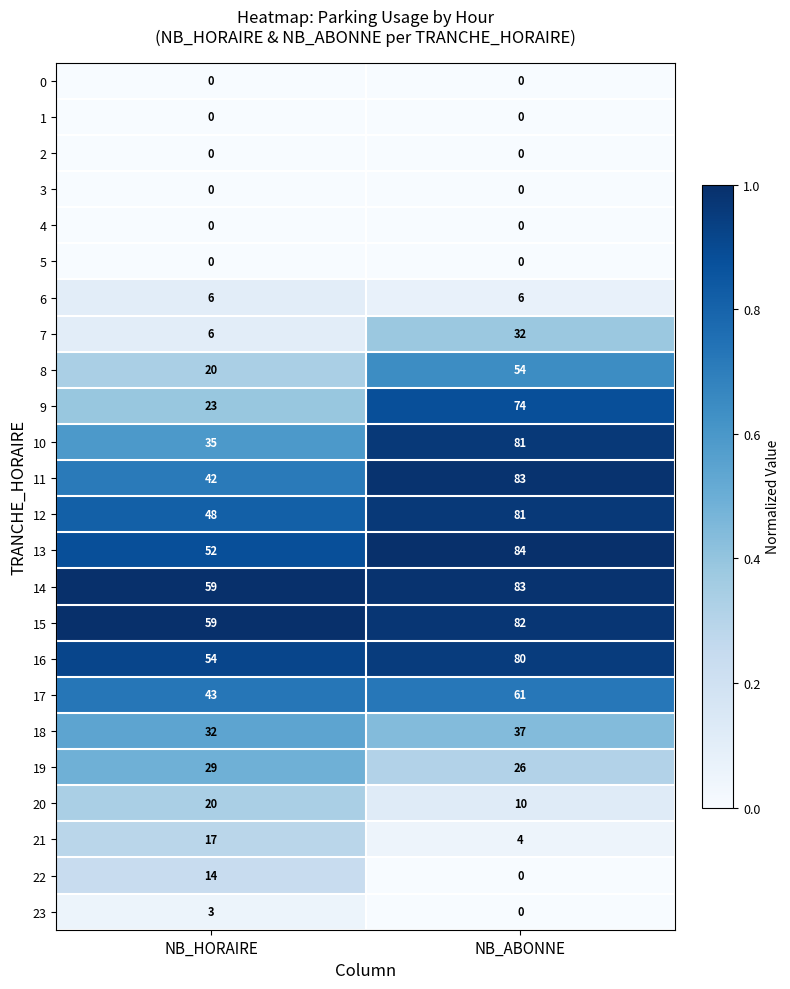

What is the approximate value of 8 at NB_HORAIRE, to the nearest 5?

20